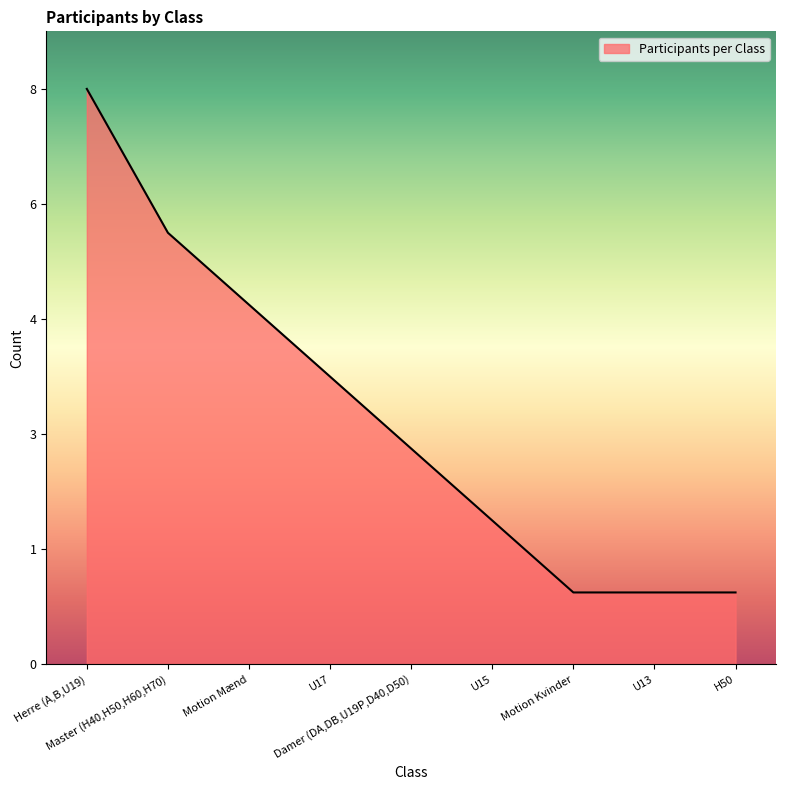

Does the chart display data point markers on the line(s)?

No